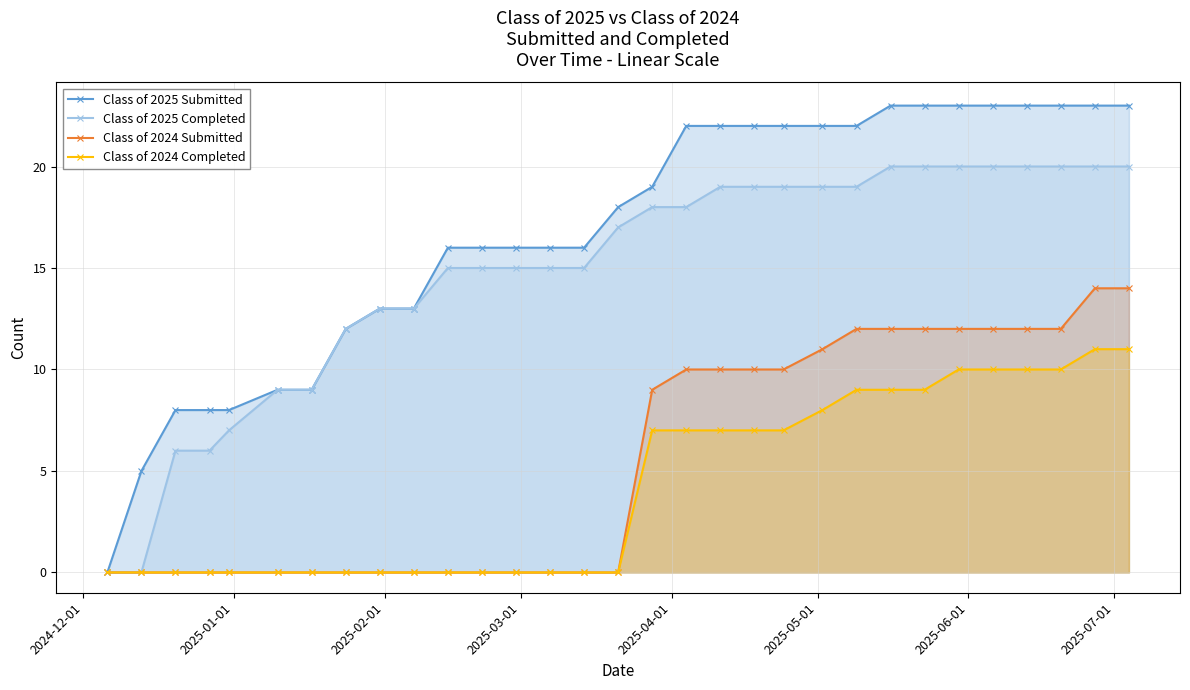

Which series has the largest range (max minus min)?

Class of 2025 Submitted